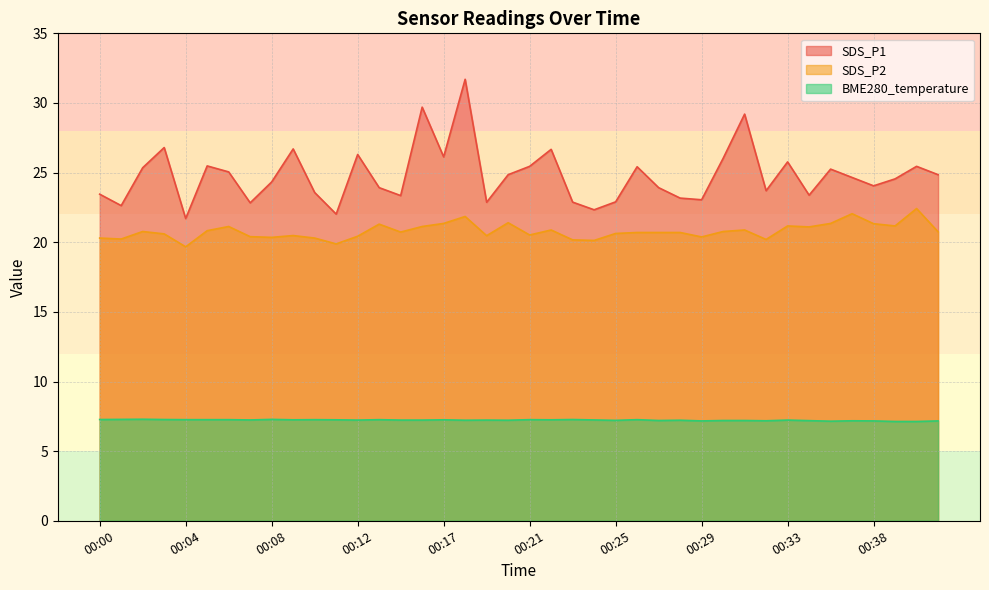

Is it true that BME280_temperature equals 12.4 at 00:27?

False